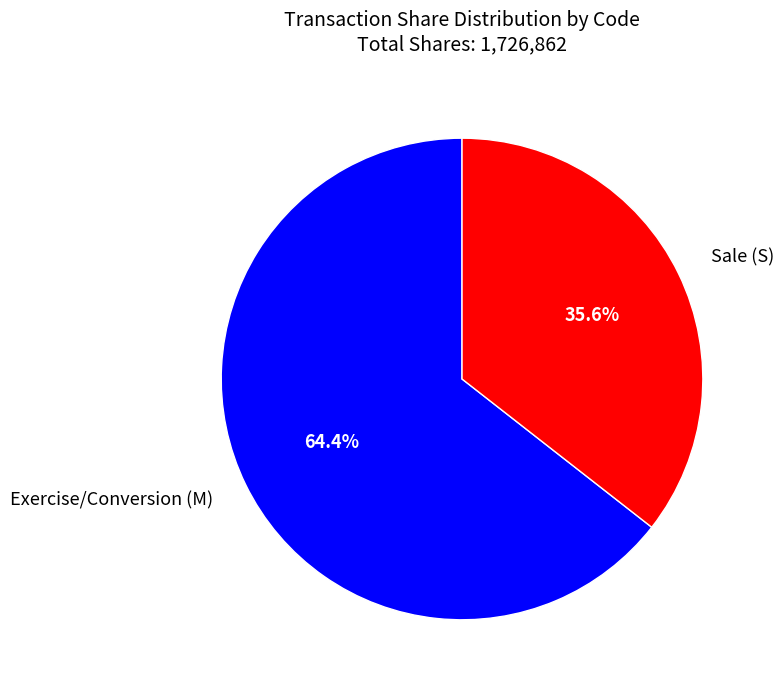

To the nearest percent, what is the average slice percentage?

50%